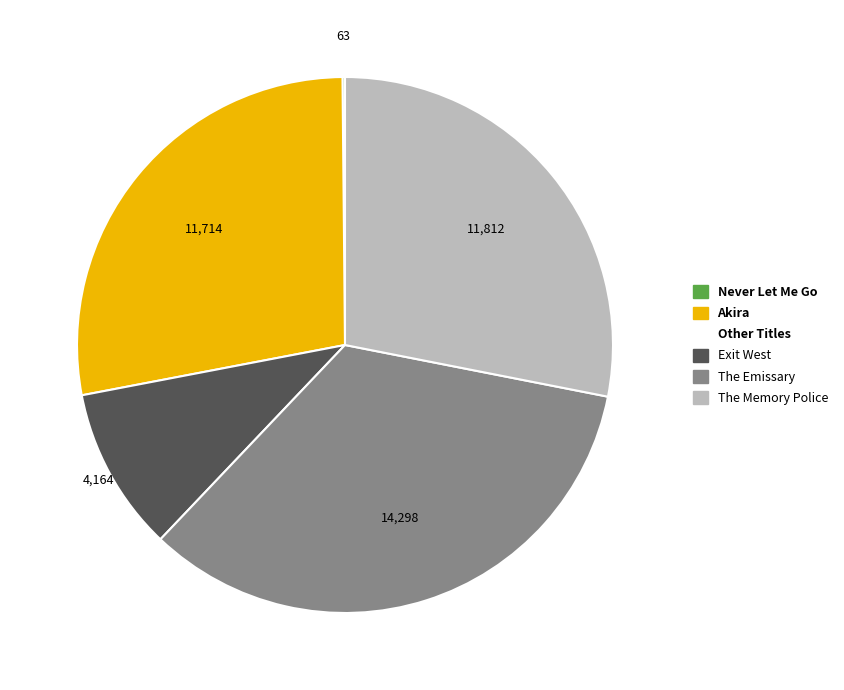

Is there any slice that represents more than half of the pie?

No